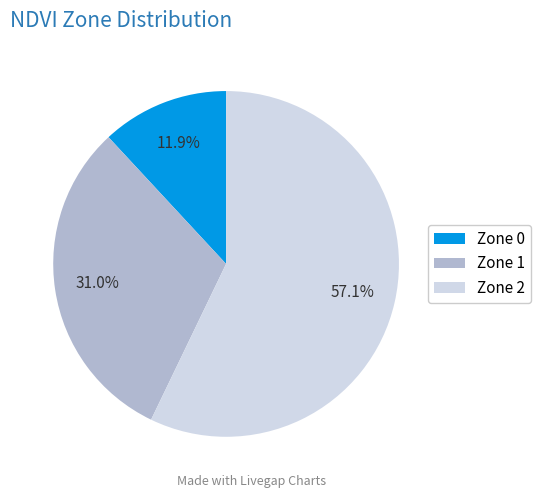

The Zone 1 slice represents 31% of the pie. True or false?

True